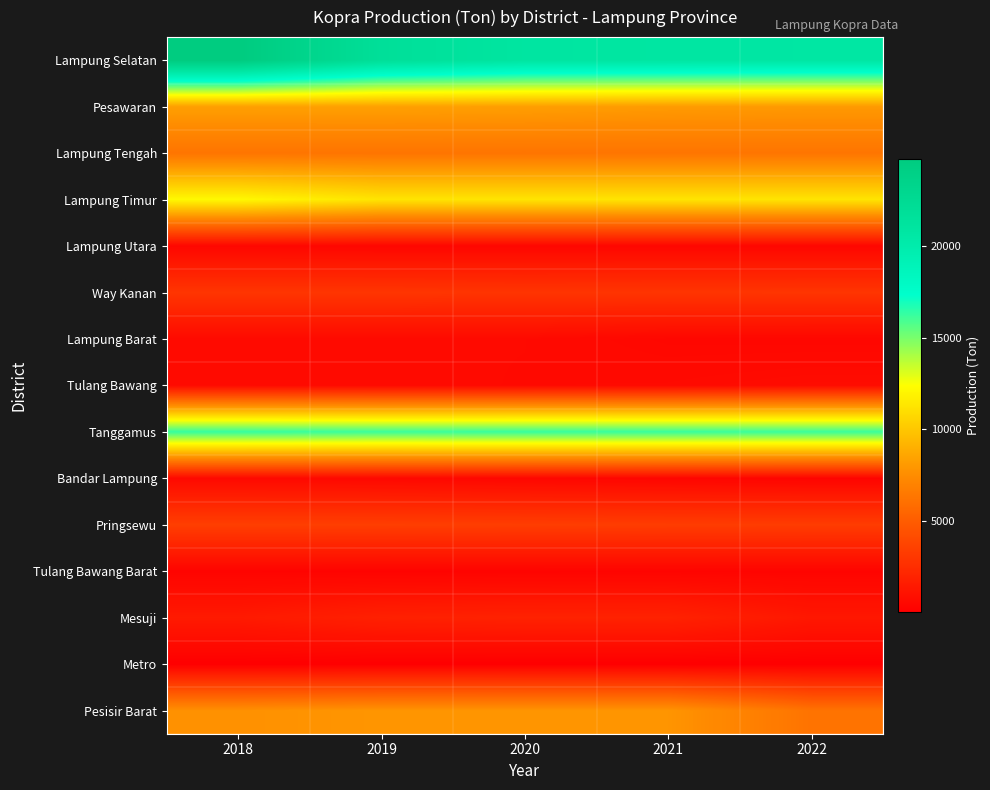

What is the difference between the highest and lowest values at 2018?

24708